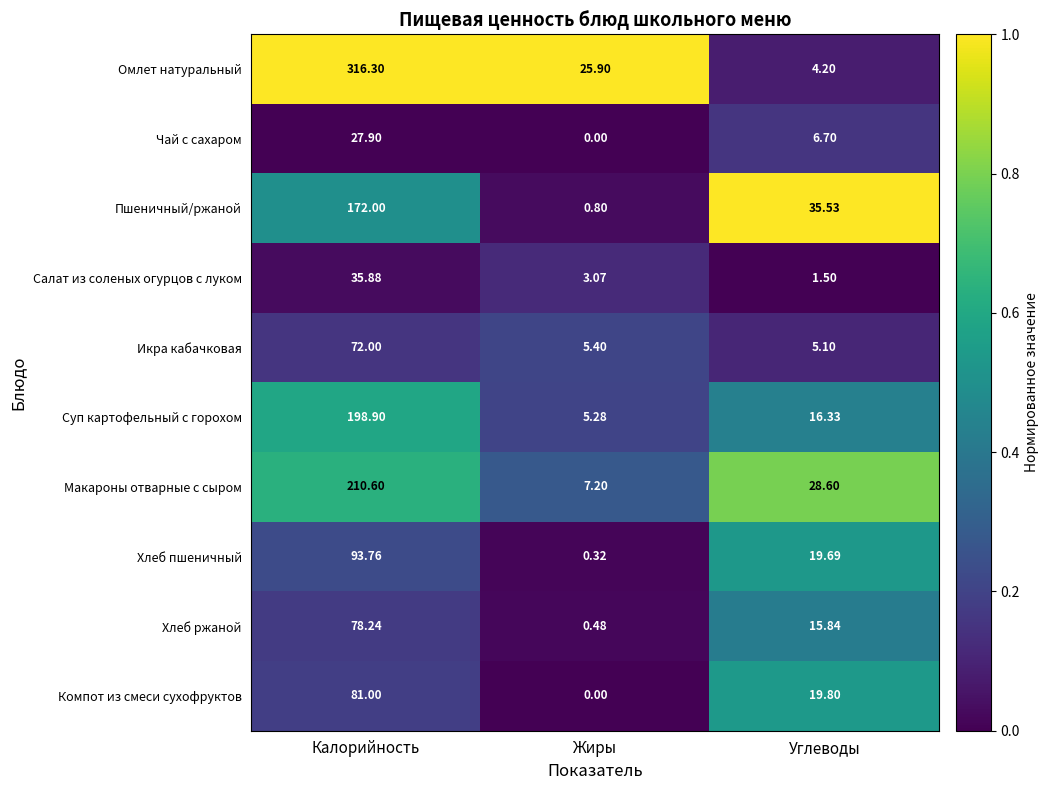

What is the difference between the highest and lowest values at Углеводы?

34.0